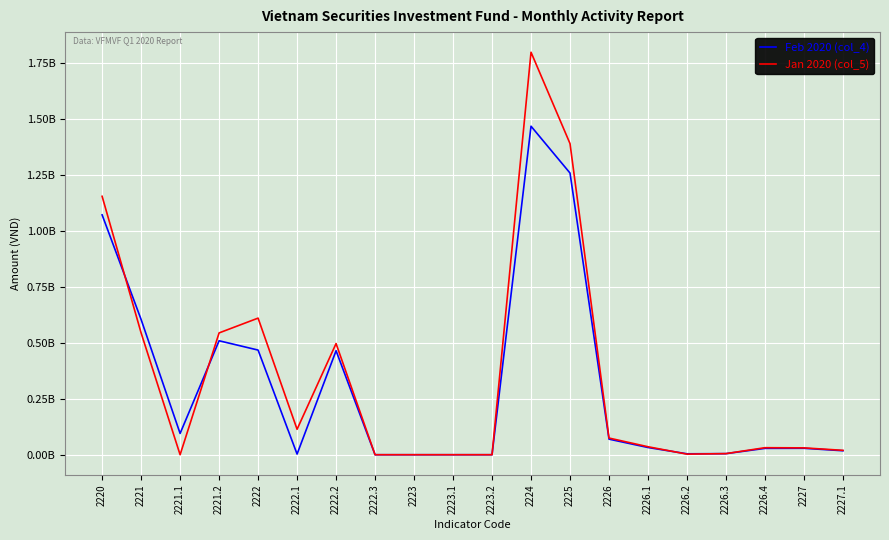

What are all the series names shown in the legend?

Feb 2020 (col_4), Jan 2020 (col_5)